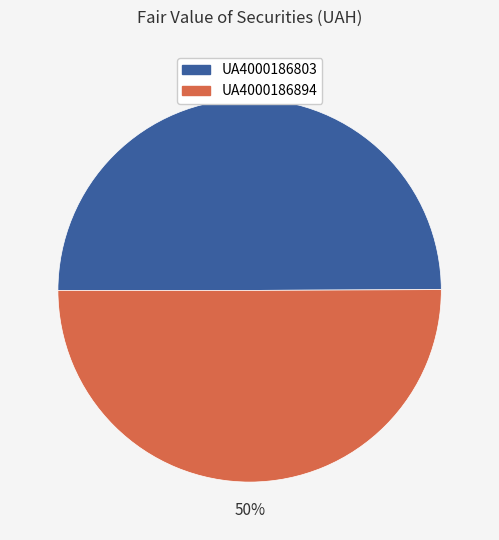

What is the ratio of the value at UA4000186894 to the value at UA4000186803?

1.0